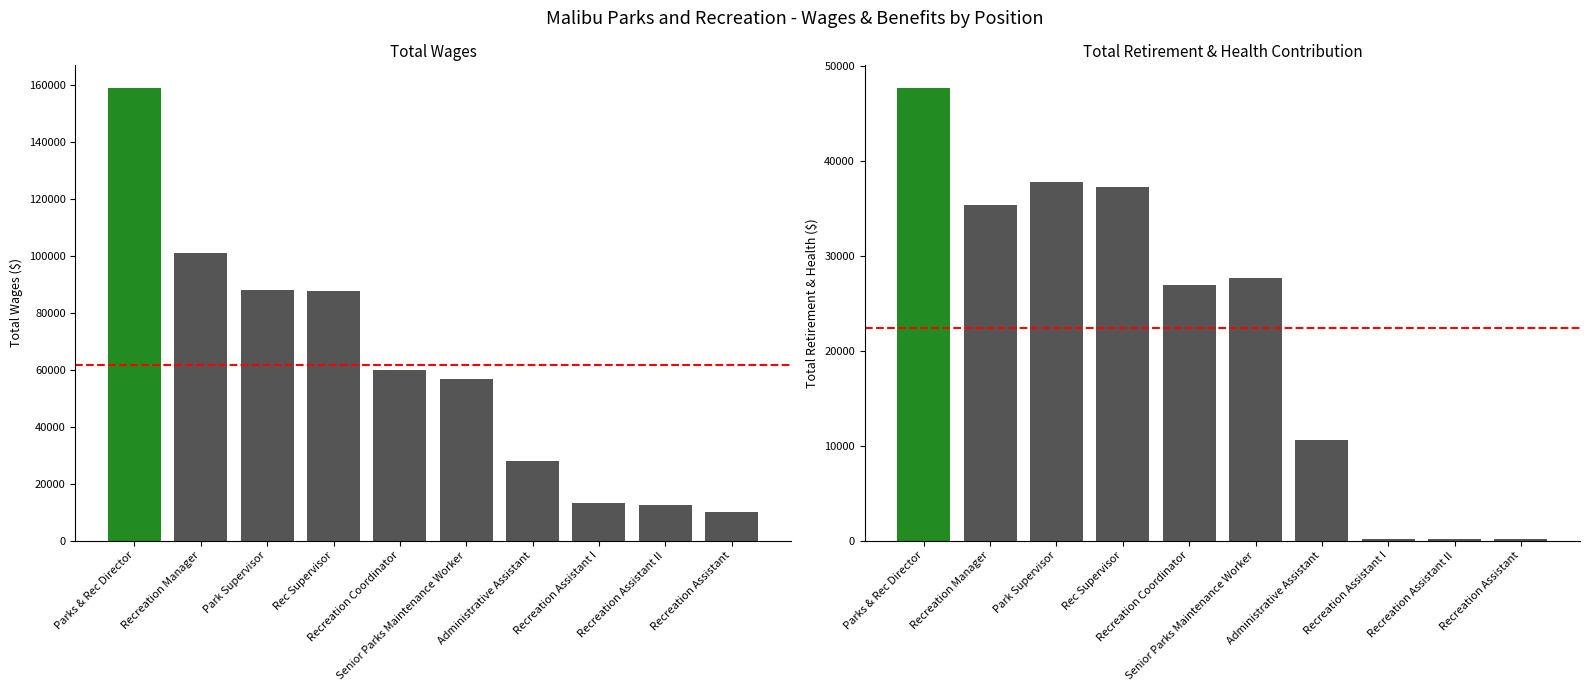

Reading right to left, list all the values displayed in this chart.

Total Wages: Recreation Assistant=10186	Recreation Assistant II=12613	Recreation Assistant I=13080	Administrative Assistant=27954	Senior Parks Maintenance Worker=56801	Recreation Coordinator=59940	Rec Supervisor=87801	Park Supervisor=87994	Recreation Manager=100975	Parks & Rec Director=159101
Total Retirement & Health Contribution: Recreation Assistant=128	Recreation Assistant II=164	Recreation Assistant I=170	Administrative Assistant=10628	Senior Parks Maintenance Worker=27640	Recreation Coordinator=26917	Rec Supervisor=37260	Park Supervisor=37736	Recreation Manager=35303	Parks & Rec Director=47642